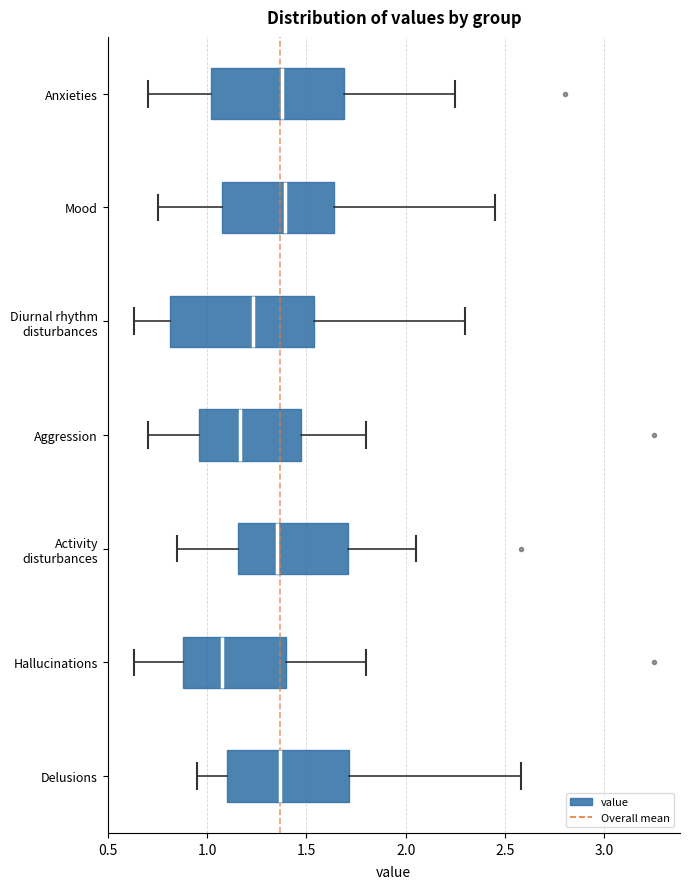

Comparing the boxes themselves (not the whiskers), which one is the widest?

Diurnal rhythm disturbances